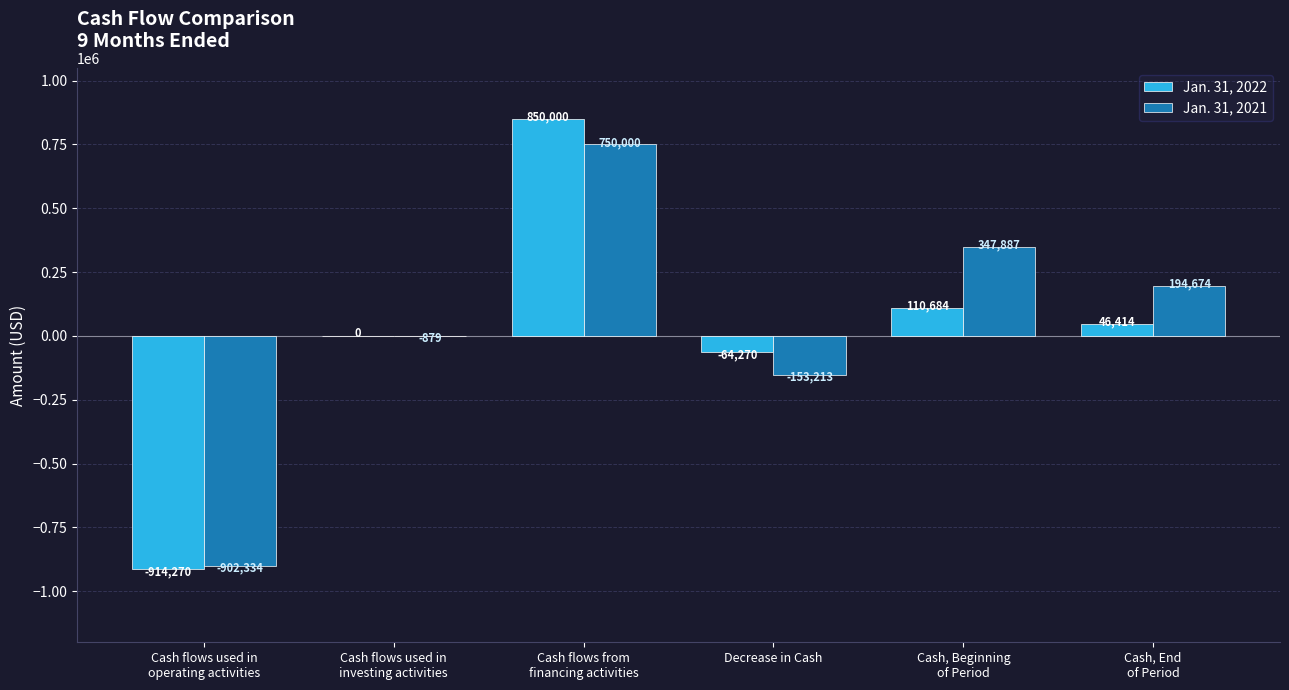

Which series has the largest range (max minus min)?

Jan. 31, 2022